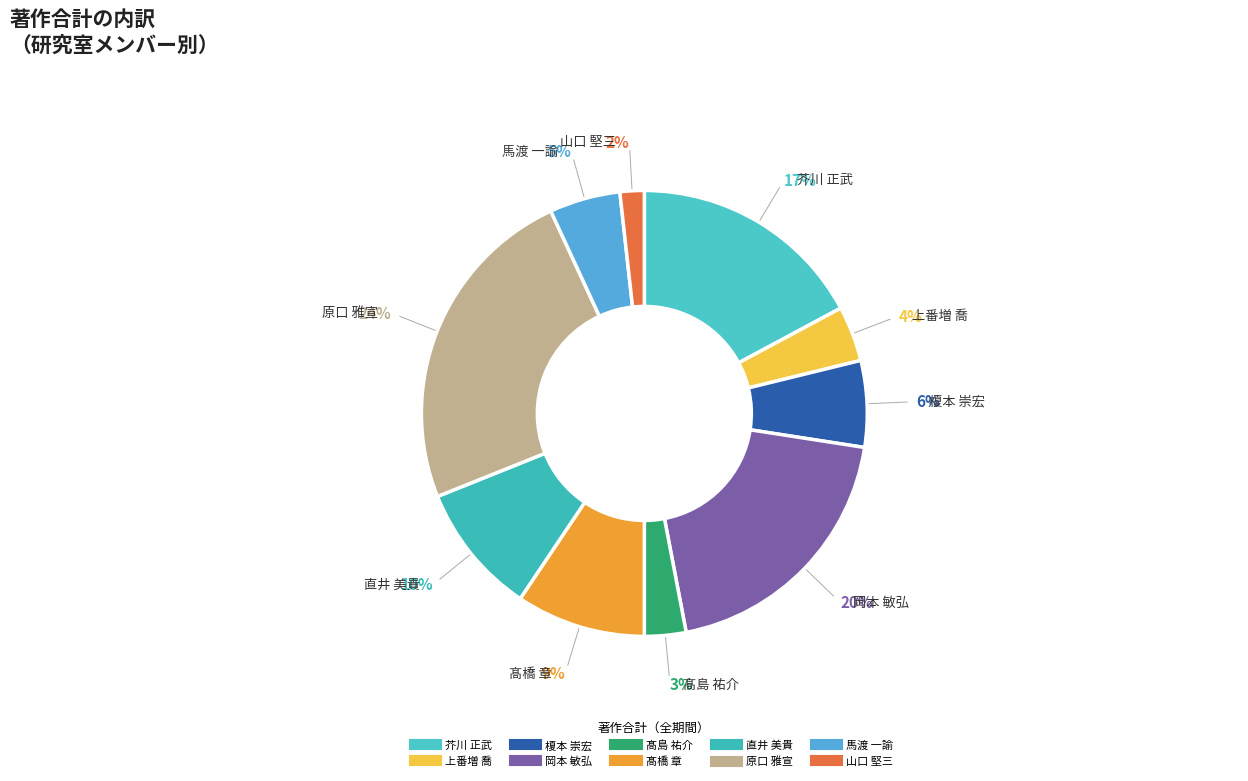

How many segments does this pie chart have?

10